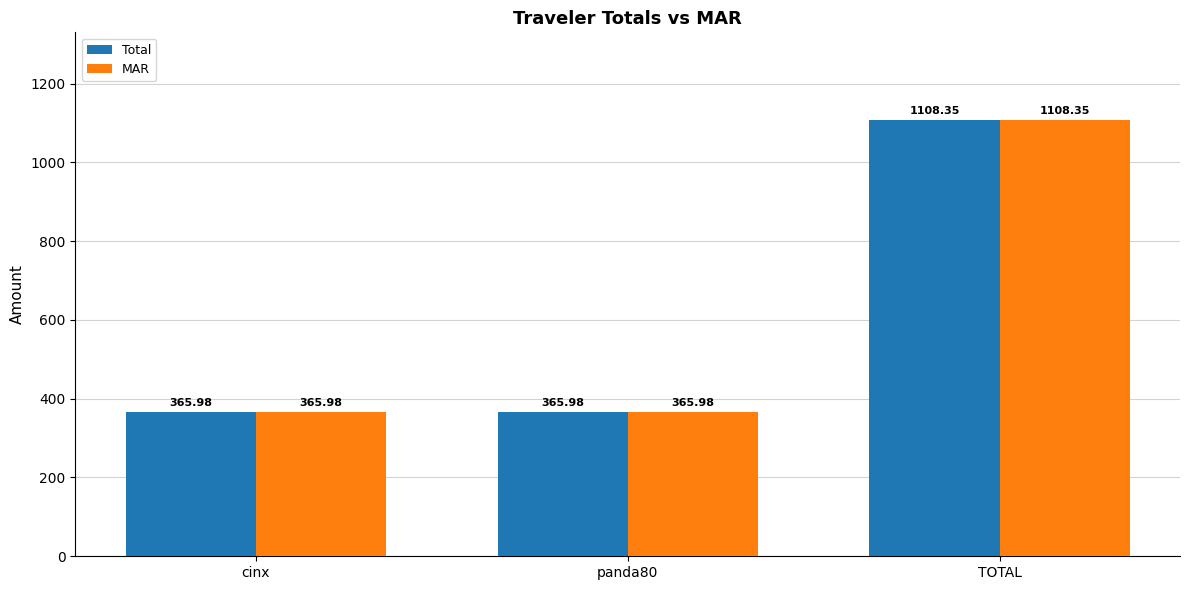

What position from the right is panda80?

2